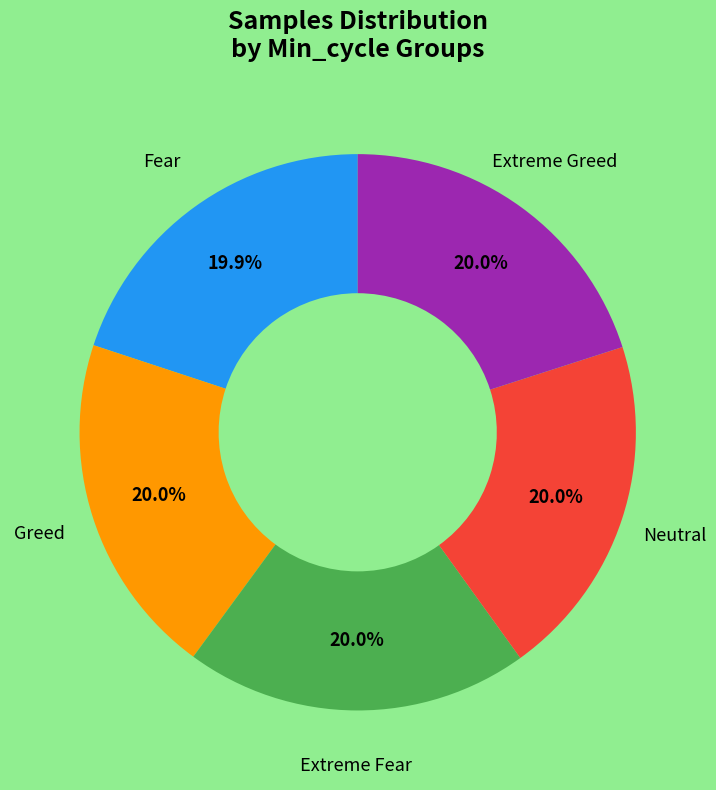

Approximately how many times larger is the value at Greed compared to Neutral?

1.0